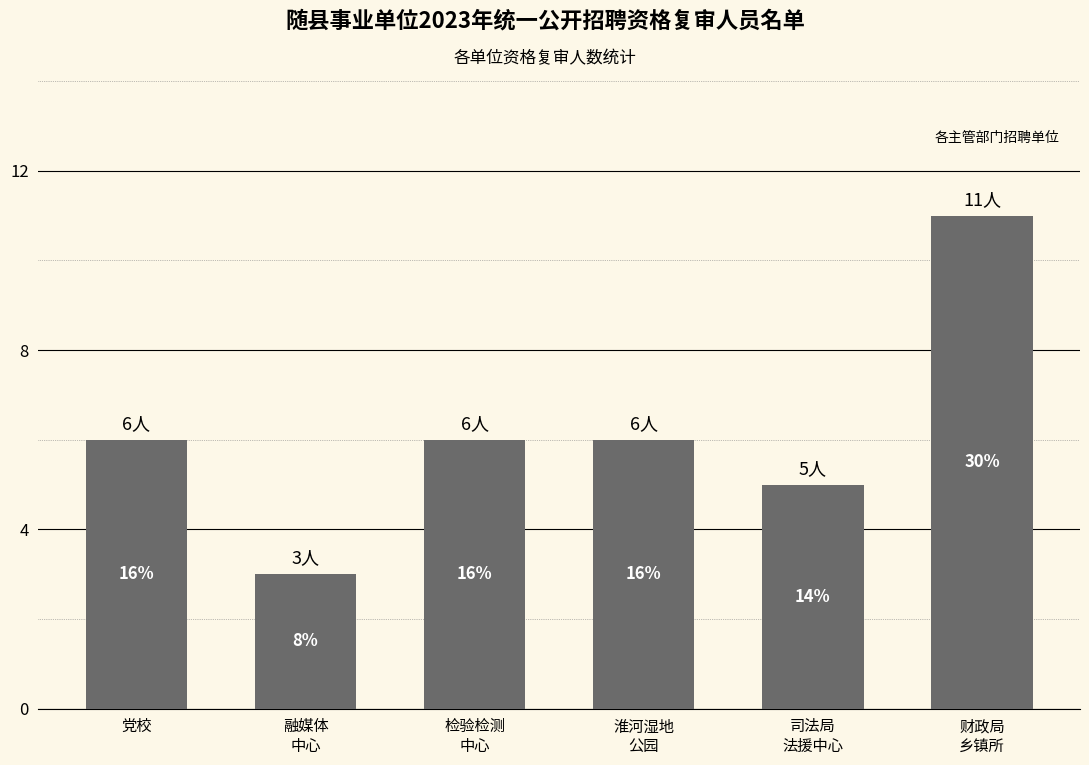

How many bars are there in total?

6